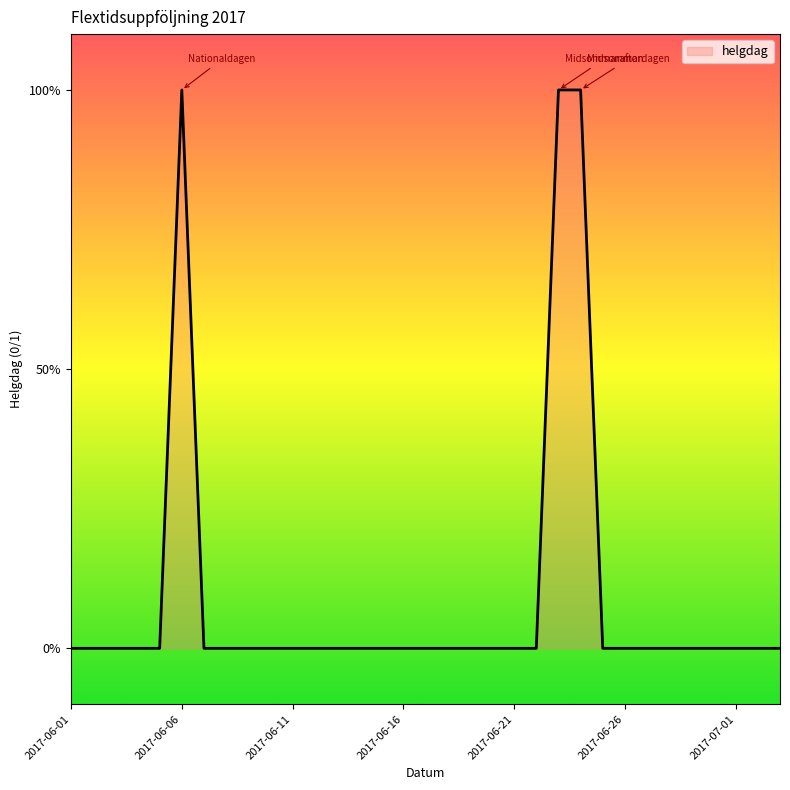

List the labels in order of value, largest first.

2017-06-06, 2017-06-23, 2017-06-24, 2017-06-01, 2017-06-02, 2017-06-03, 2017-06-04, 2017-06-05, 2017-06-07, 2017-06-08, 2017-06-09, 2017-06-10, 2017-06-11, 2017-06-12, 2017-06-13, 2017-06-14, 2017-06-15, 2017-06-16, 2017-06-17, 2017-06-18, 2017-06-19, 2017-06-20, 2017-06-21, 2017-06-22, 2017-06-25, 2017-06-26, 2017-06-27, 2017-06-28, 2017-06-29, 2017-06-30, 2017-07-01, 2017-07-02, 2017-07-03